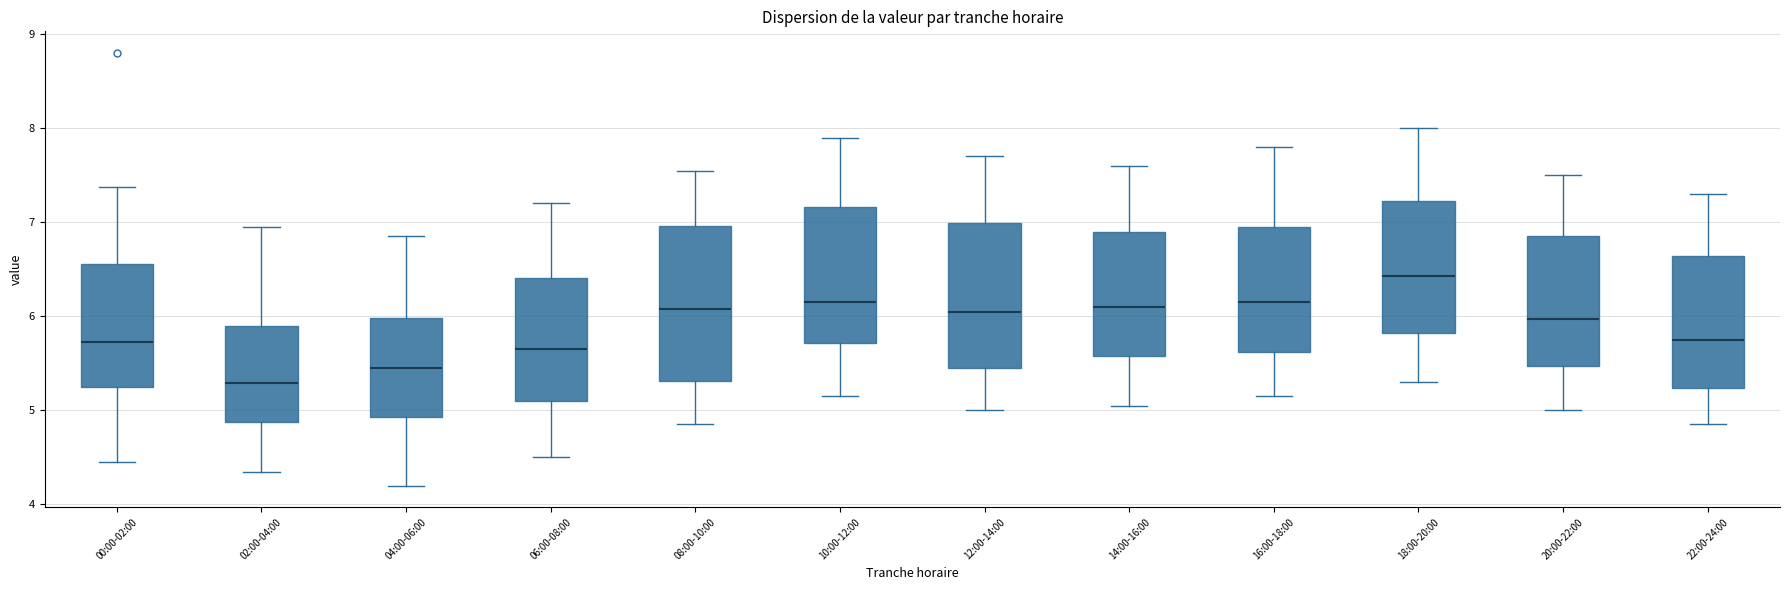

Where does the lower whisker of the box for 12:00-14:00 end on the y-axis? The values are not printed on the chart, so give them approximately, as read against the axis.

5.0